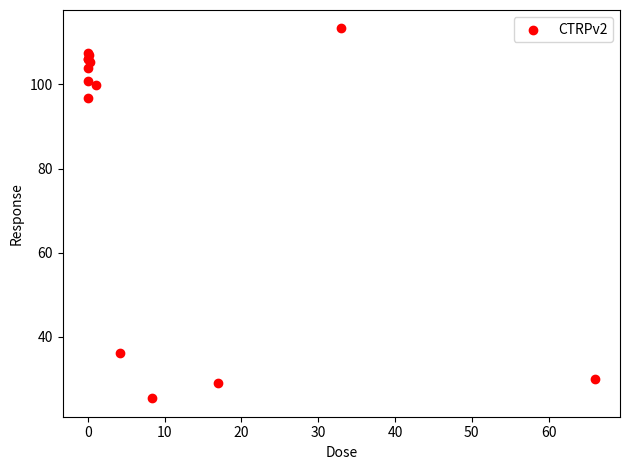

What Y value in the scatter plot is closest to 69?

96.7